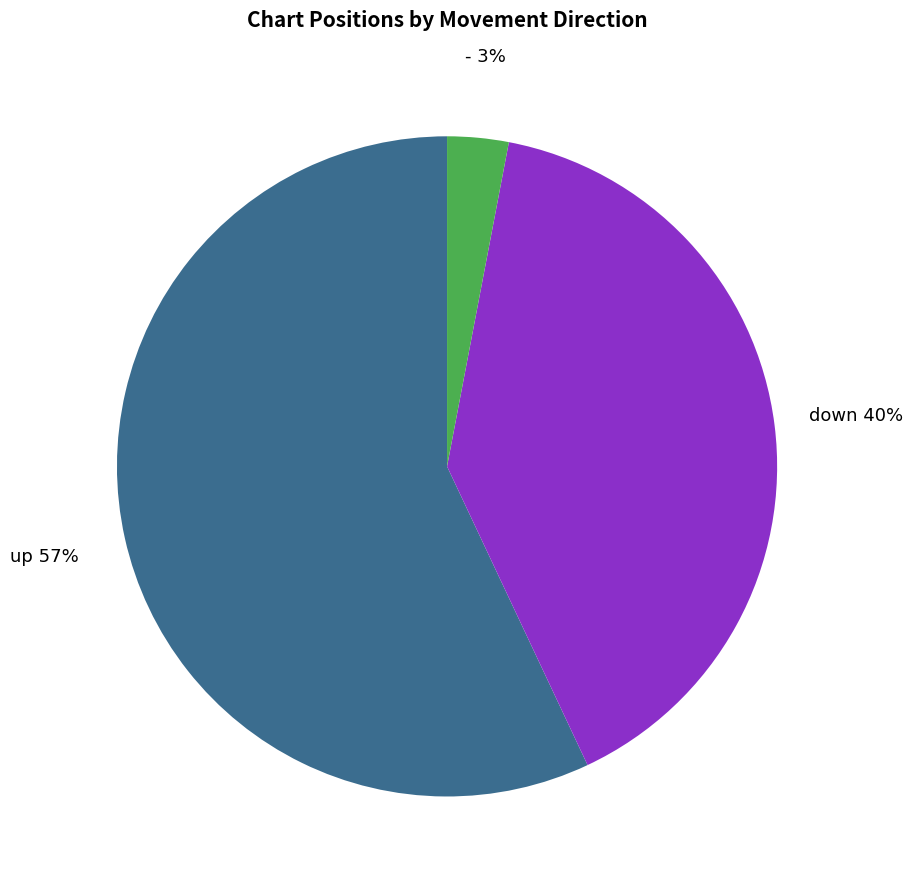

Between - and down, which is larger?

down